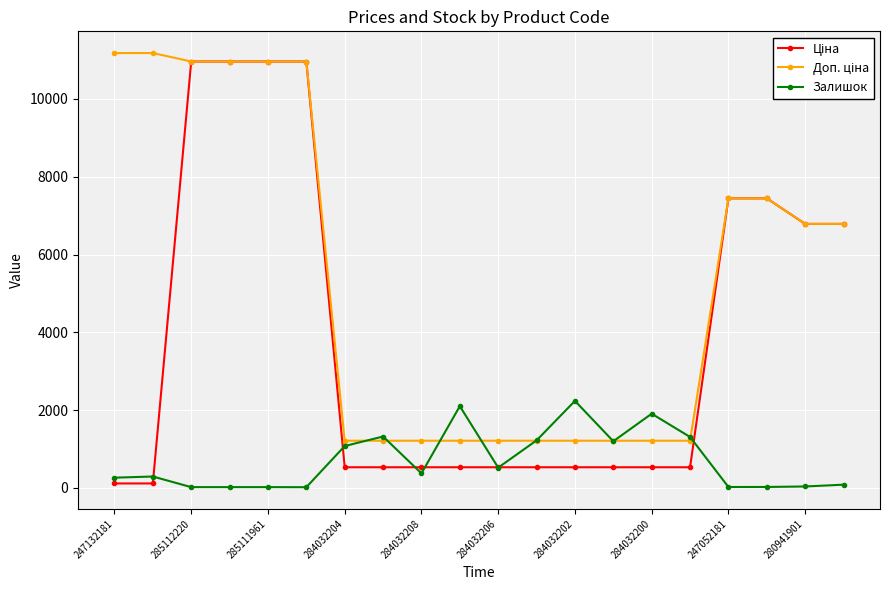

What is the value of the Залишок point at the 11th from the left?

518.0